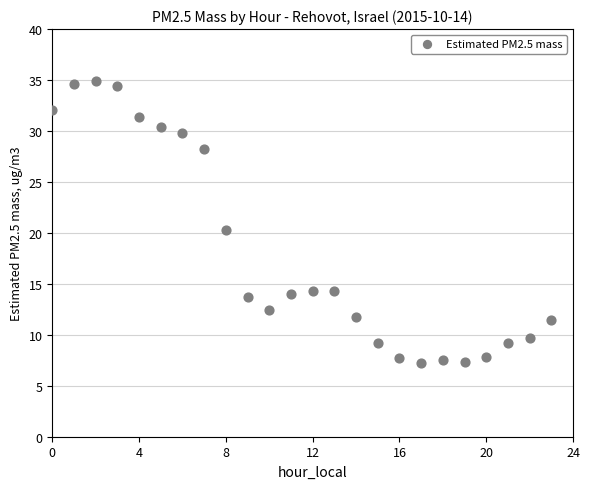

What Y value in the scatter plot is closest to 21?

20.3